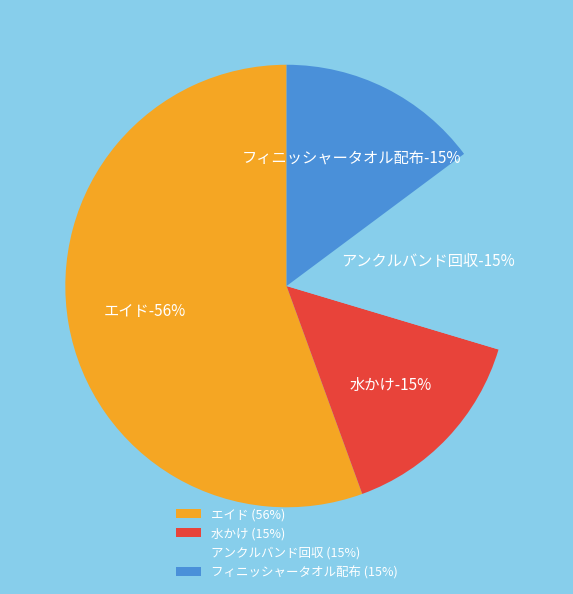

Is エイド the majority of the pie?

Yes